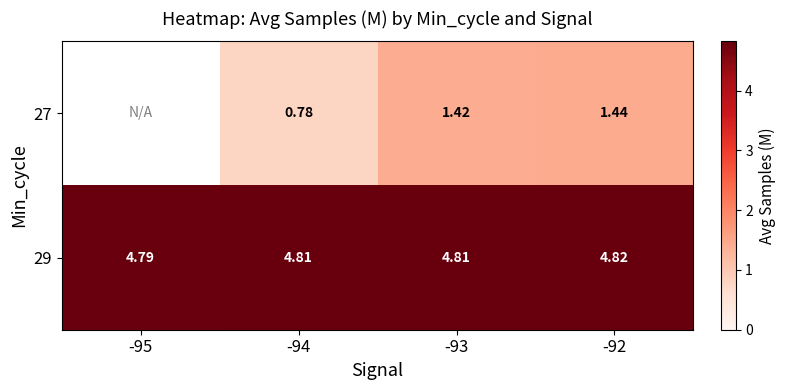

The 27 series shows 0.4 at -92. True or false?

False